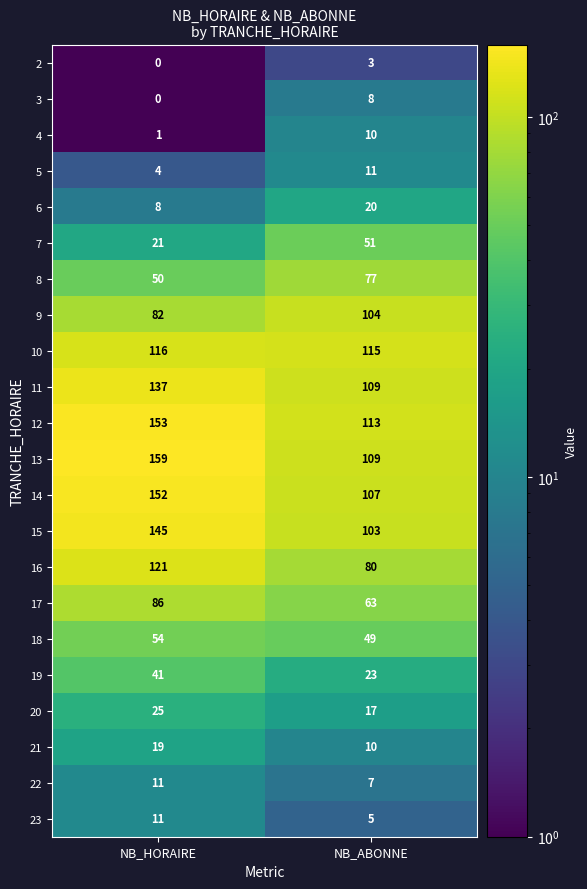

What is the smallest value displayed?

0